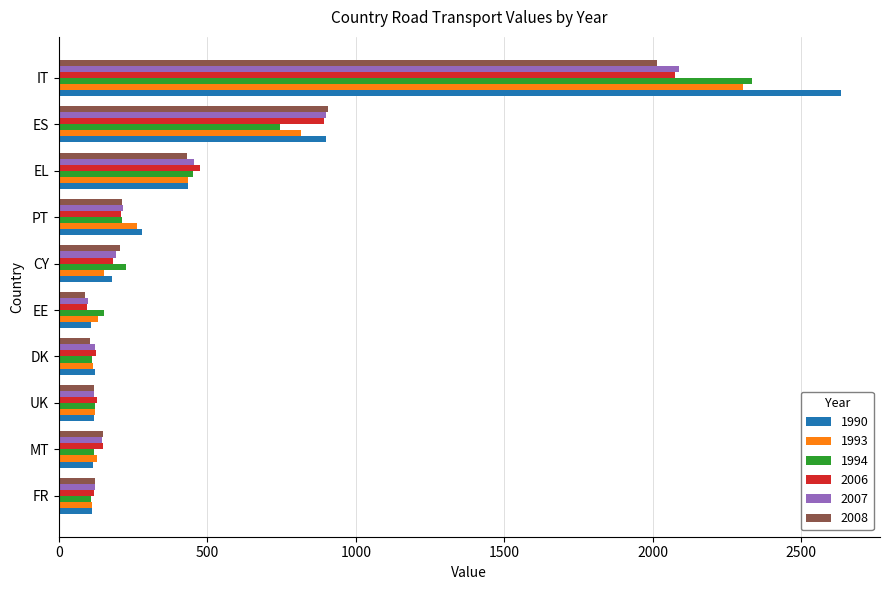

How many distinct data groups are displayed?

6